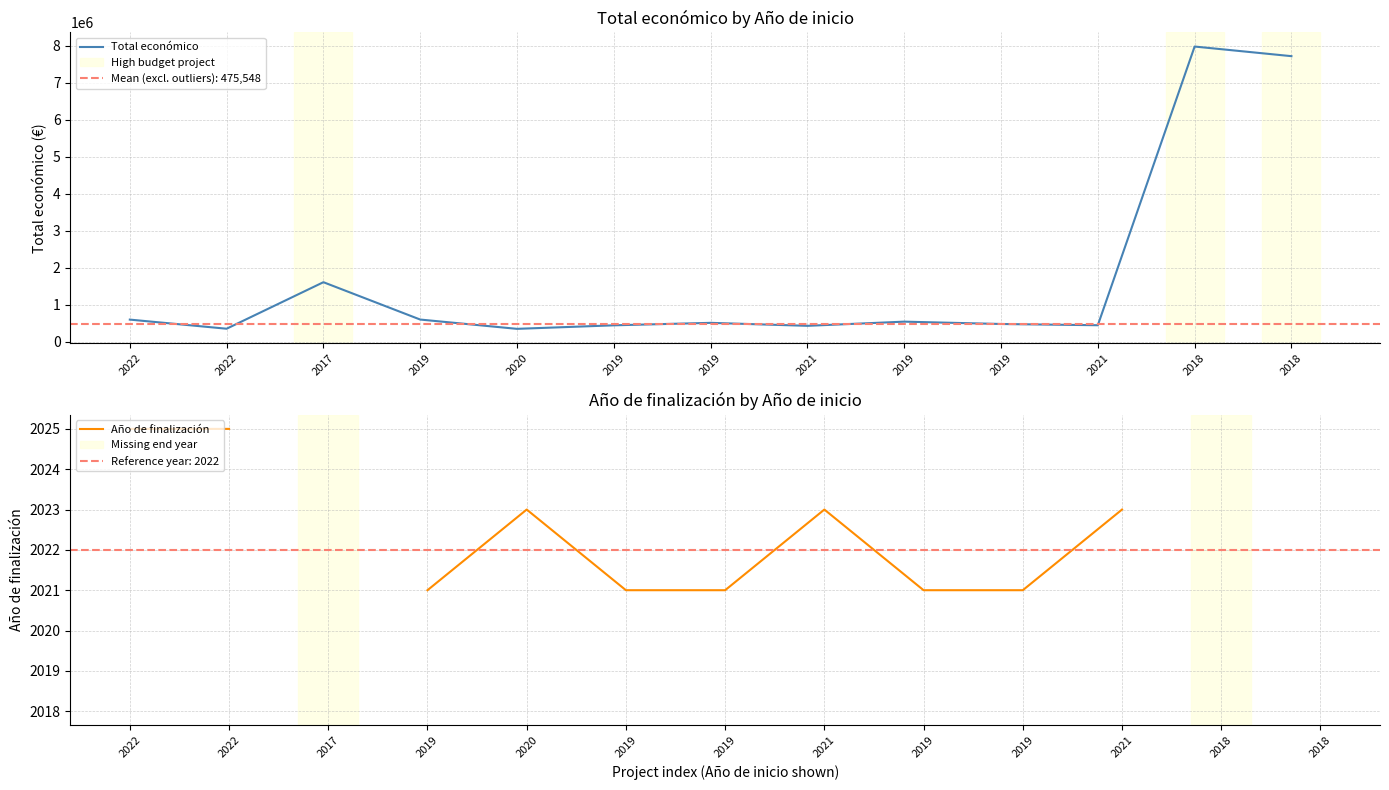

What is the sum of all Total económico values?

22059150